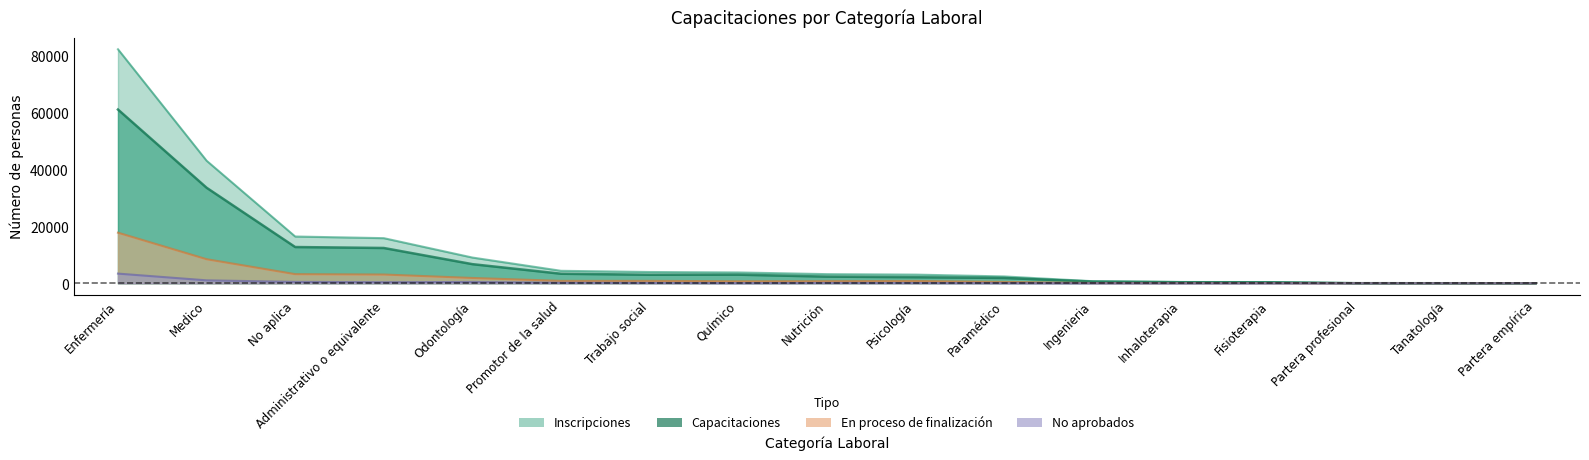

Reading left to right, extract all data points from this chart.

Inscripciones: Enfermería=82247	Medico=43076	No aplica=16435	Administrativo o equivalente=15859	Odontología=9045	Promotor de la salud=4381	Trabajo social=3961	Químico=3807	Nutrición=3211	Psicología=3046	Paramédico=2406	Ingenieria=727	Inhaloterapia=458	Fisioterapia=436	Partera profesional=39	Tanatología=14	Partera empírica=7
Capacitaciones: Enfermería=61066	Medico=33583	No aplica=12740	Administrativo o equivalente=12406	Odontología=6723	Promotor de la salud=3353	Trabajo social=2995	Químico=3028	Nutrición=2343	Psicología=2131	Paramédico=1868	Ingenieria=602	Inhaloterapia=362	Fisioterapia=338	Partera profesional=25	Tanatología=13	Partera empírica=4
No aprobados: Enfermería=3401	Medico=1032	No aplica=488	Administrativo o equivalente=376	Odontología=457	Promotor de la salud=185	Trabajo social=123	Químico=66	Nutrición=121	Psicología=103	Paramédico=59	Ingenieria=32	Inhaloterapia=9	Fisioterapia=17	Partera profesional=1	Tanatología=1	Partera empírica=0
En proceso de finalización: Enfermería=17780	Medico=8461	No aplica=3207	Administrativo o equivalente=3077	Odontología=1865	Promotor de la salud=843	Trabajo social=843	Químico=713	Nutrición=747	Psicología=812	Paramédico=479	Ingenieria=93	Inhaloterapia=87	Fisioterapia=81	Partera profesional=13	Tanatología=0	Partera empírica=3